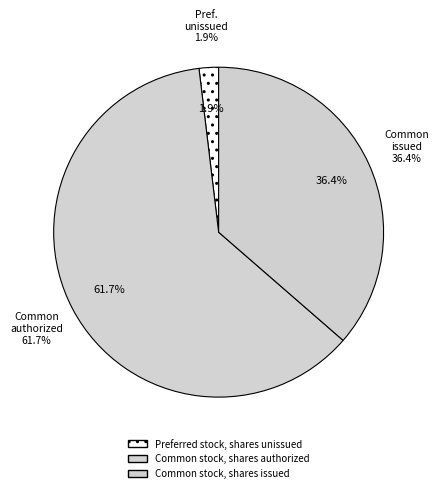

Which slice is the smallest?

Preferred stock, shares unissued